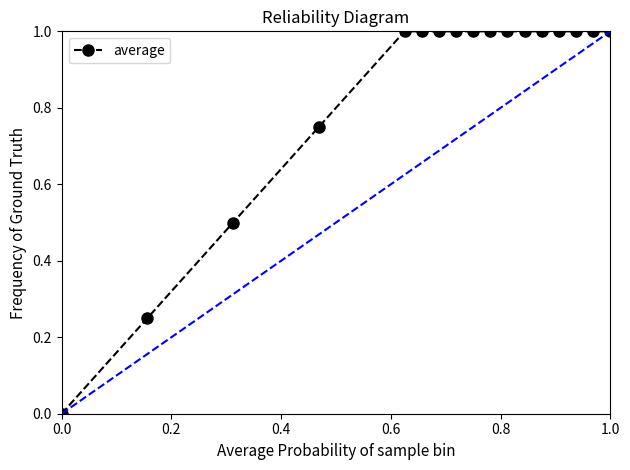

The value of average at 1.0 is 1.0. True or false?

True